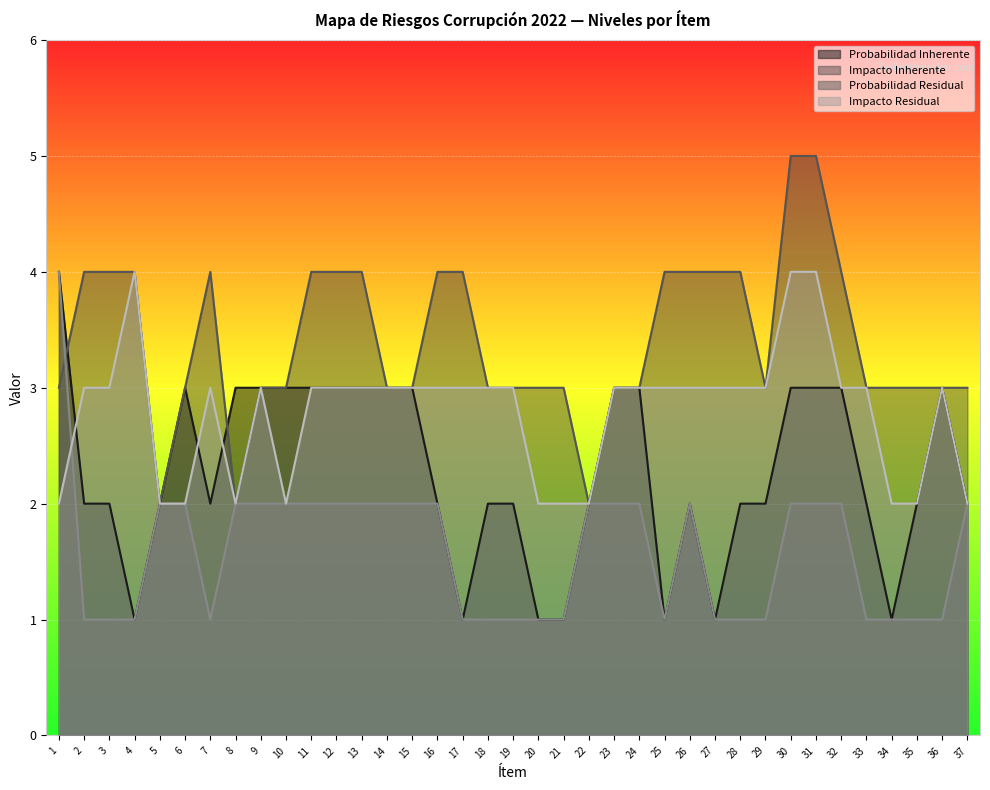

How many values in the Impacto Inherente series are below 3?

3